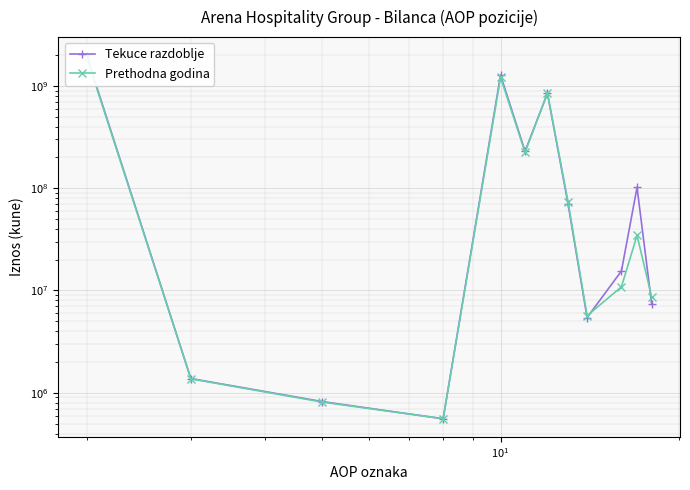

What is the sum of all Prethodna godina values?

4352841482